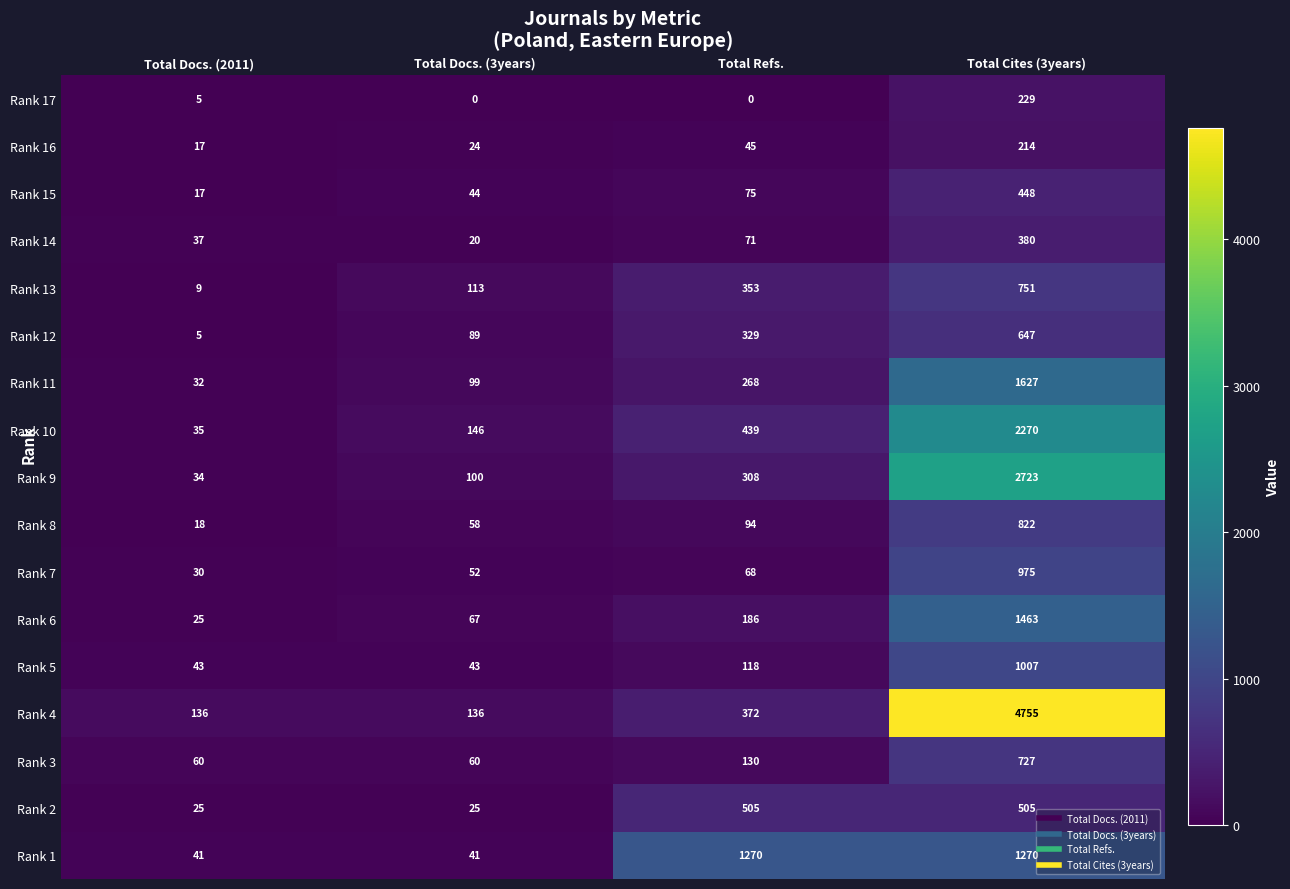

Which series changed the most between Total Docs. (3years) and Total Refs.?

Rank 1